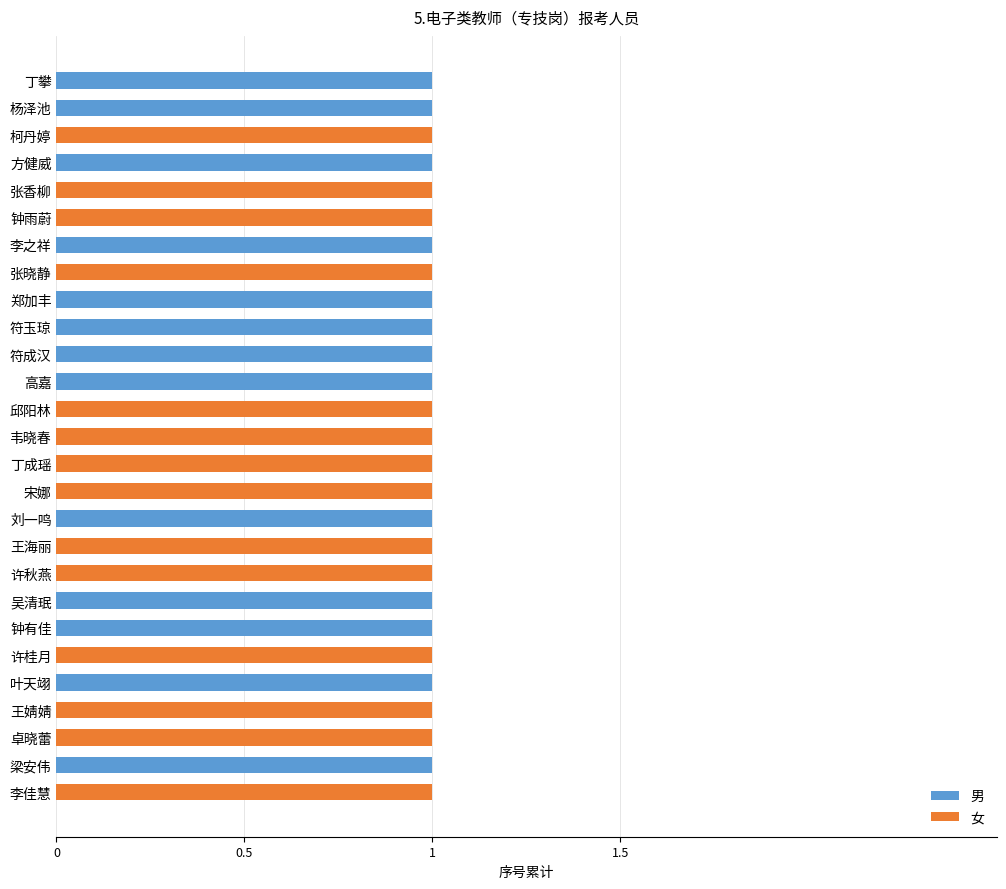

Is it true that 男 equals 2 at 郑加丰?

False